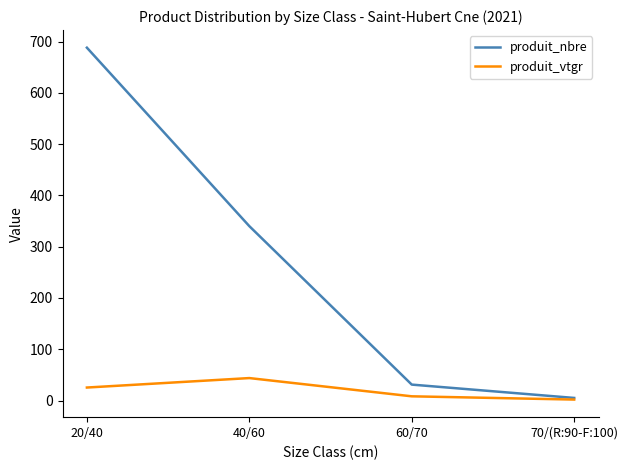

True or false: produit_vtgr has more than 2 points higher than both neighbors.

False